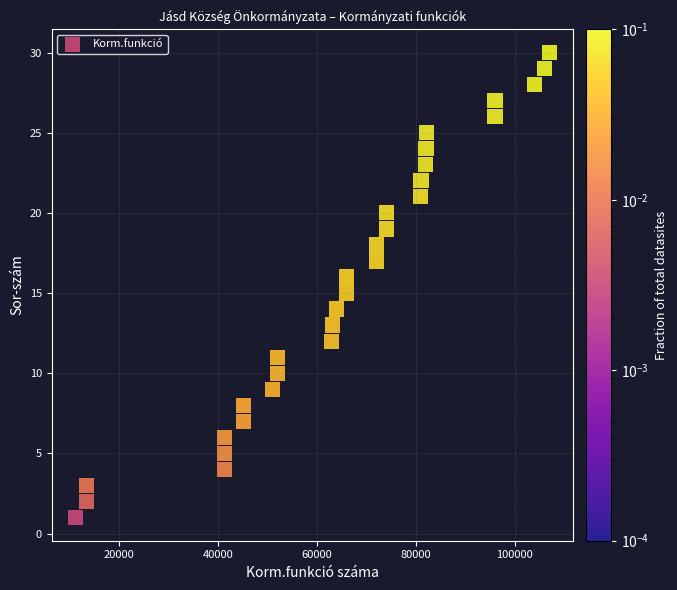

What is the range of X values (max minus min)?

95921